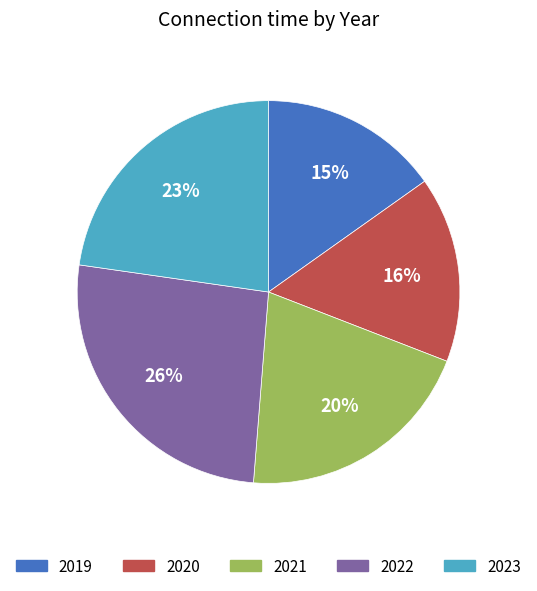

Count the number of slices in the pie.

5